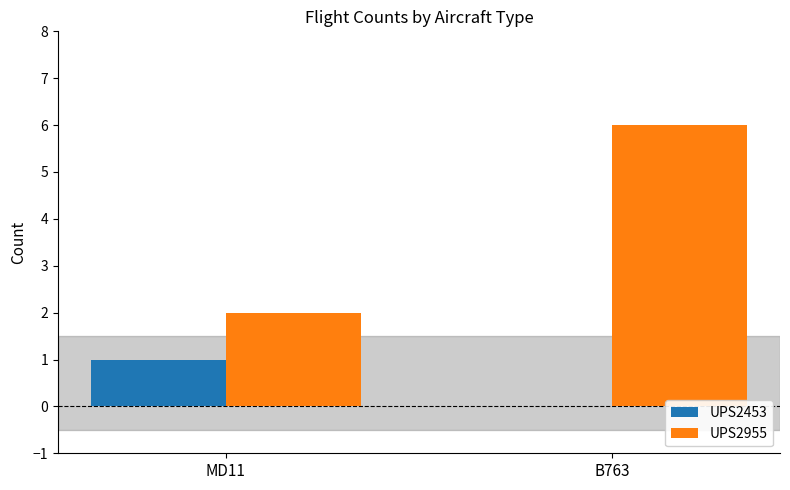

Which series changed the most between MD11 and B763?

UPS2955